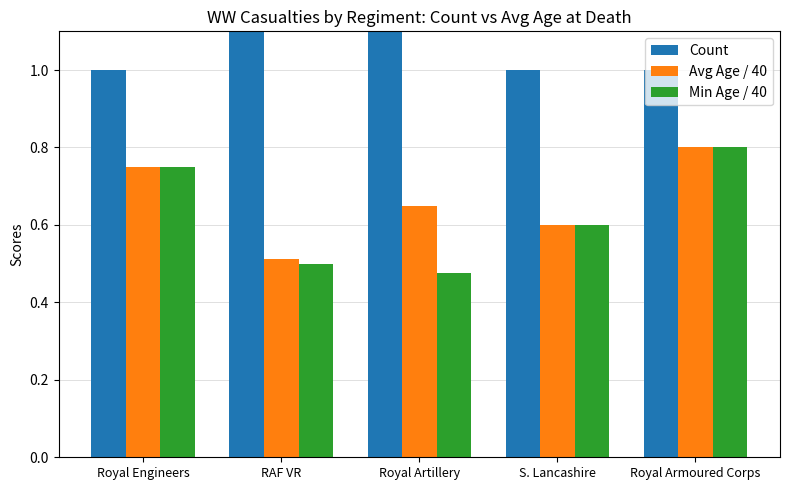

How many bars are there in each group?

3